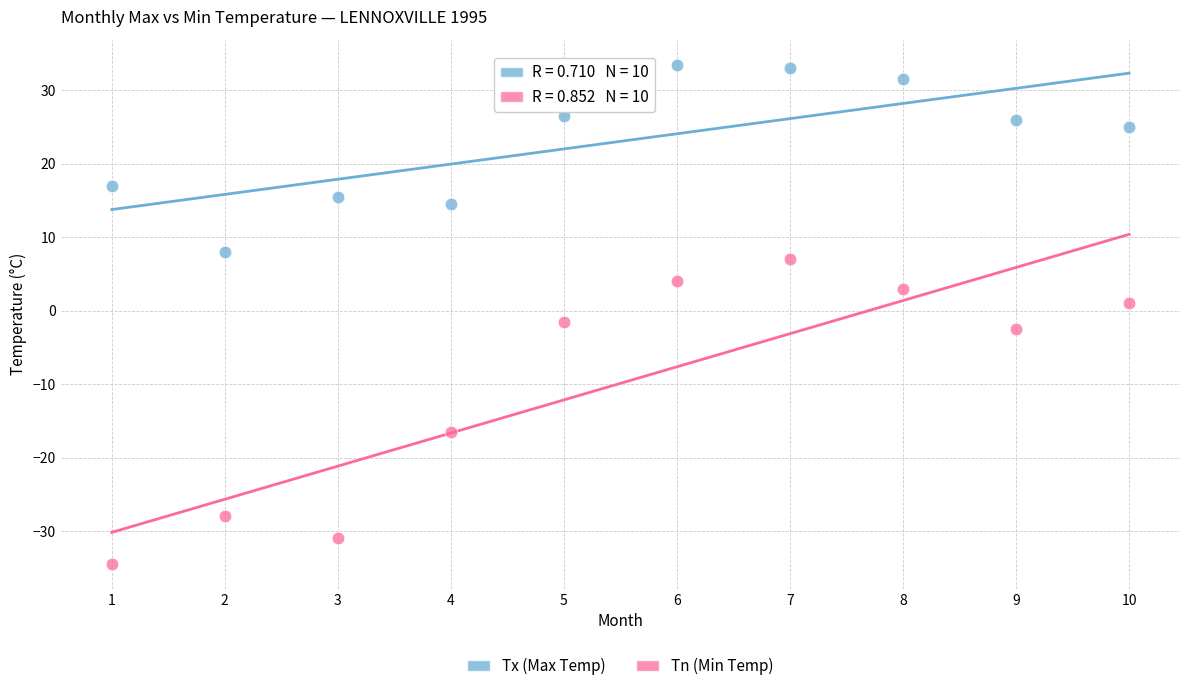

Across all data points, what is the range of Y values (max minus min)?

68.0